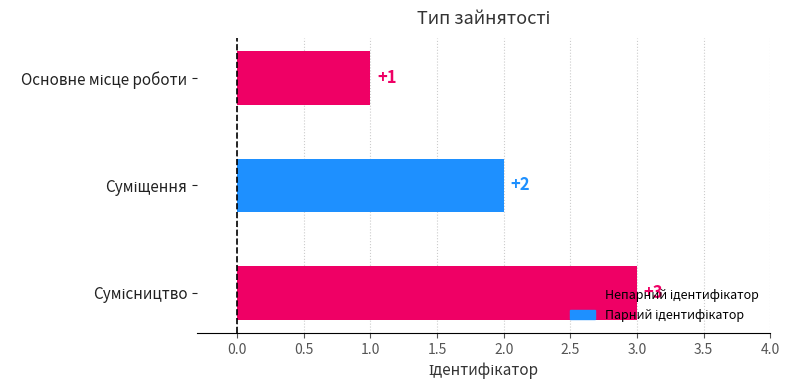

How many values are between 1 and 3?

3